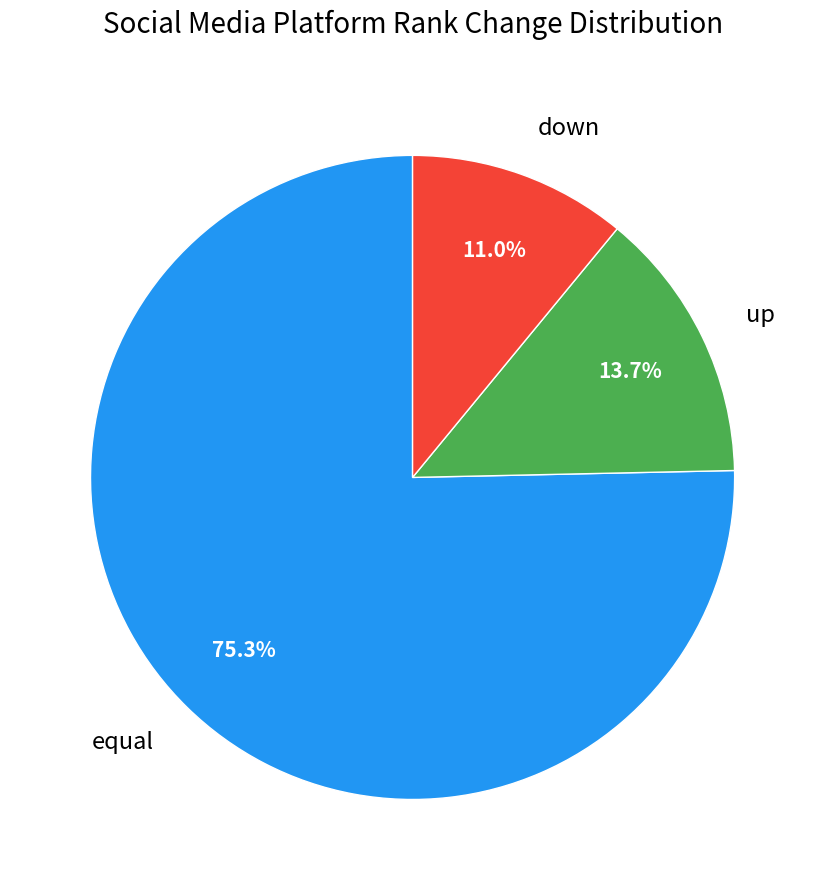

What is the largest slice in the pie chart?

equal